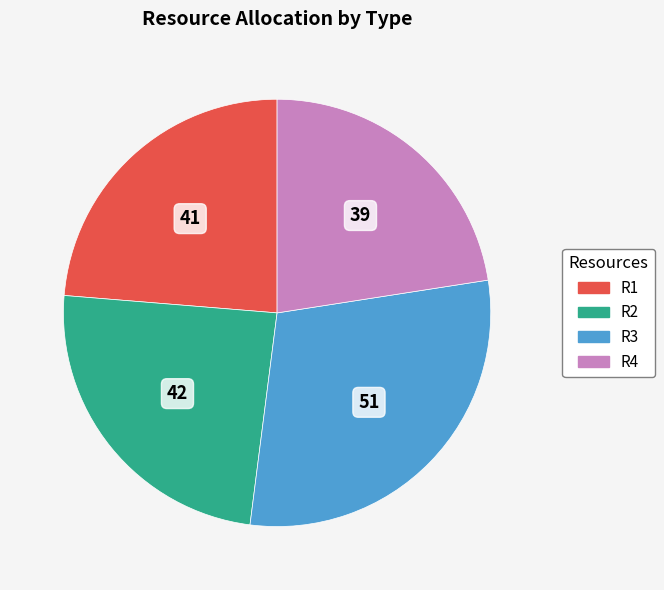

Is it true that R1 is 16% of the pie?

False